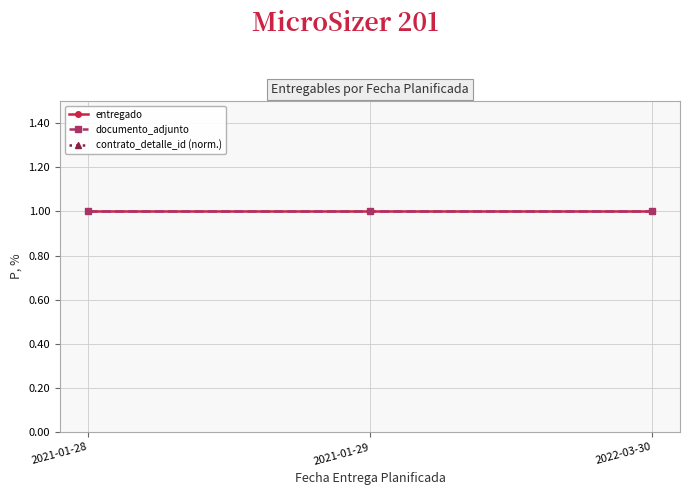

Does the chart display data point markers on the line(s)?

Yes